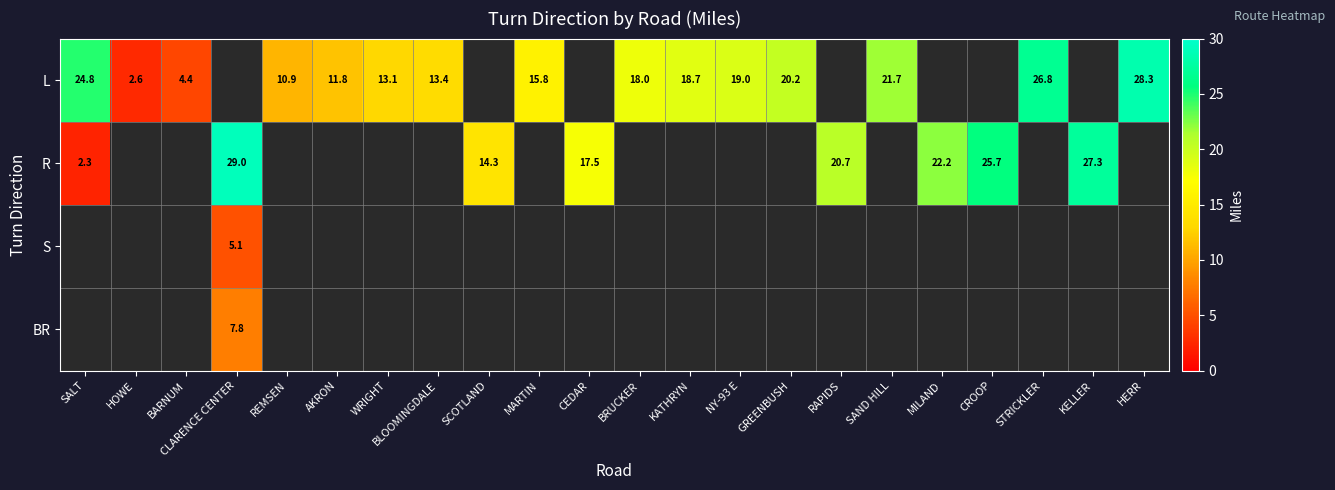

The value of R at RAPIDS is 20.7. True or false?

True